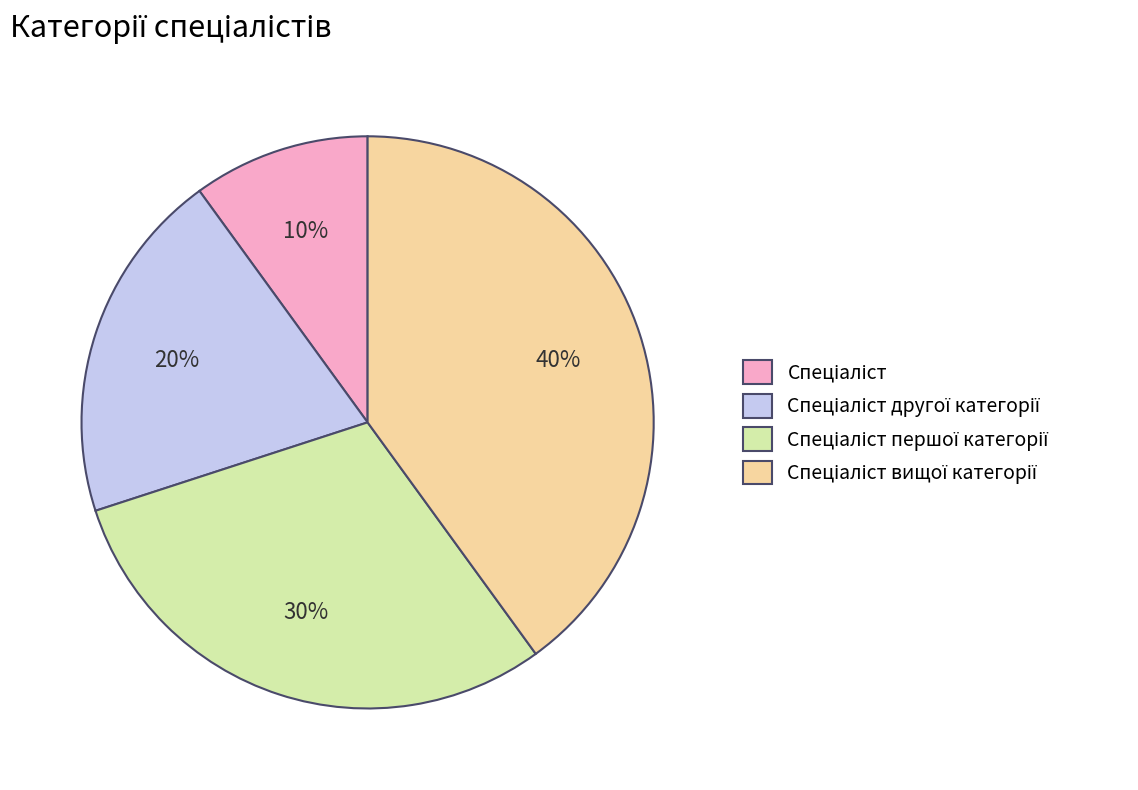

To the nearest percent, what is the difference between the largest and smallest slice percentages?

30%